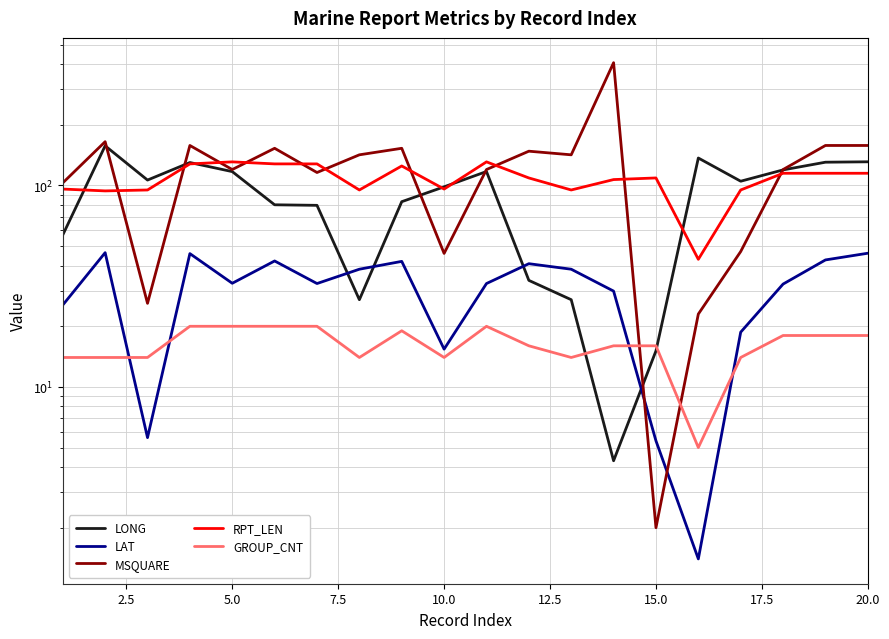

Is this an area chart (filled region under the line)?

No